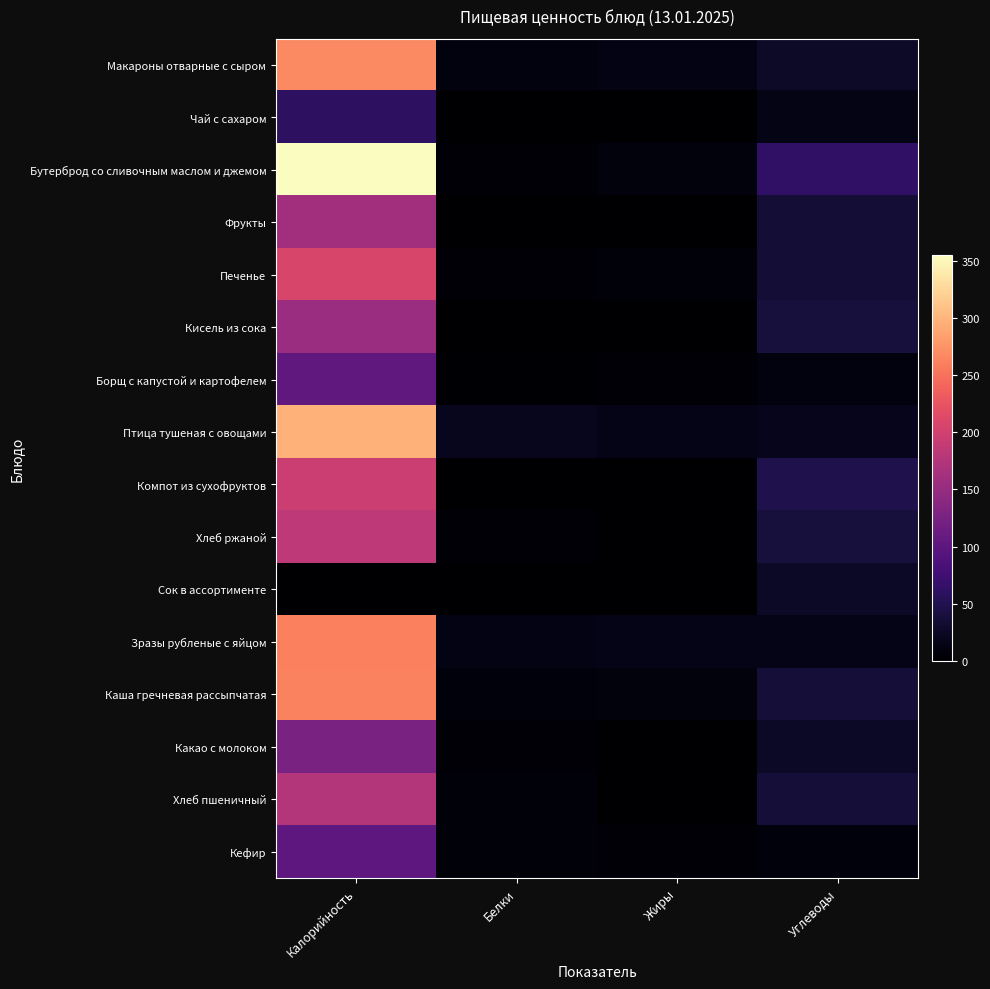

At which category is the sum across all series the highest?

Калорийность